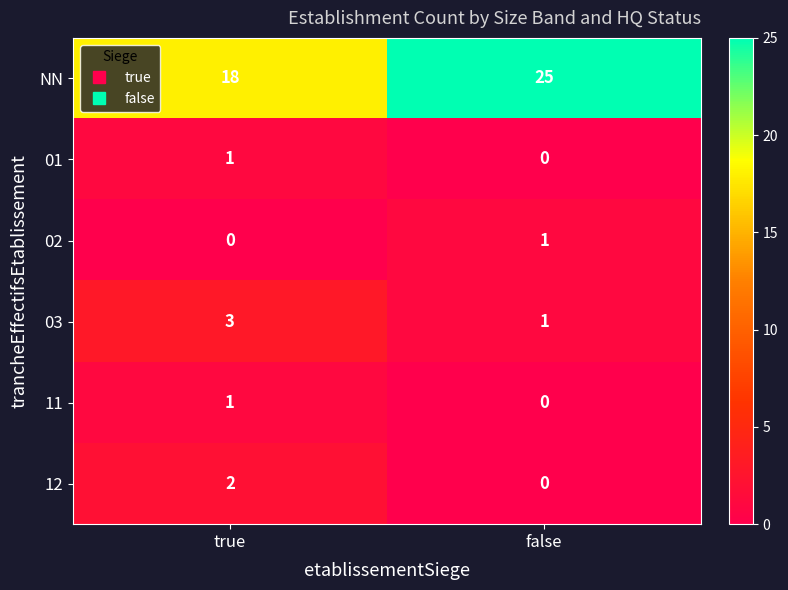

Which series has the largest range (max minus min)?

NN